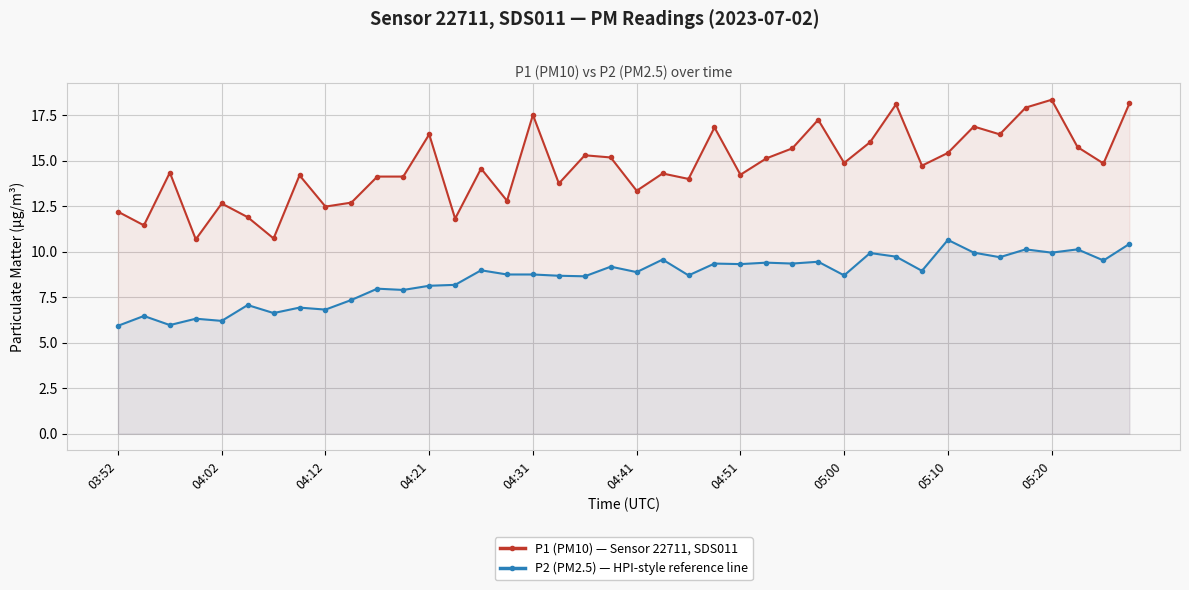

How many data points in P2 (PM2.5) — HPI-style reference line are above 8?

28